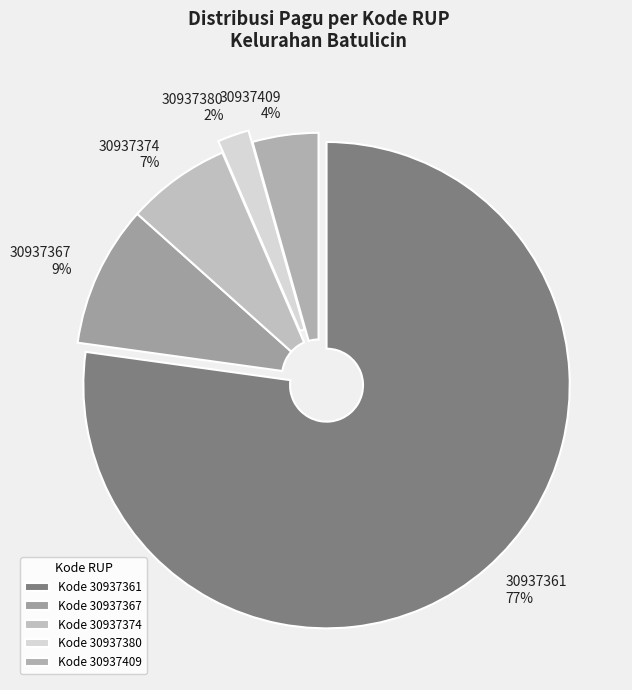

Count the number of slices in the pie.

5